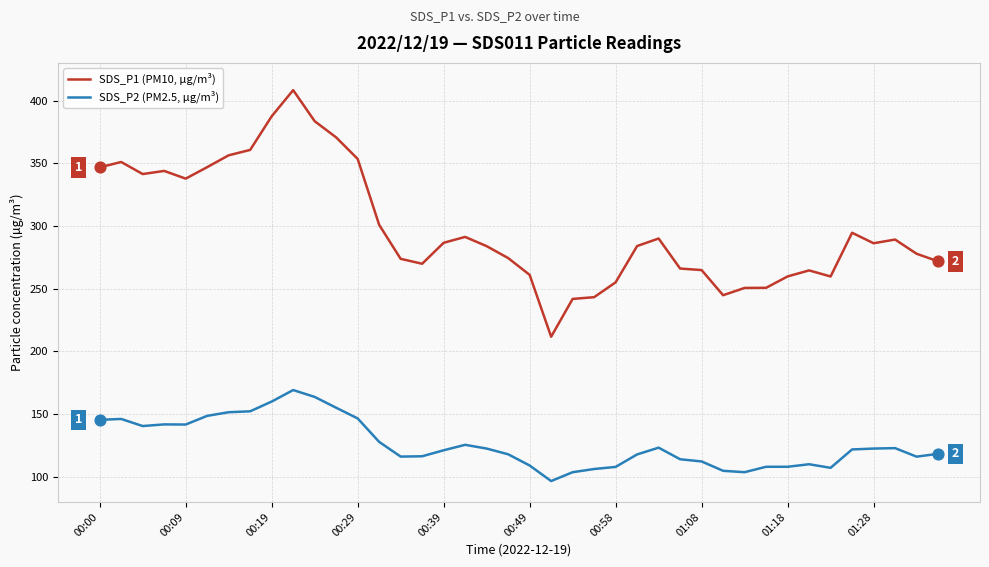

Which series has the largest range (max minus min)?

SDS_P1 (PM10, µg/m³)